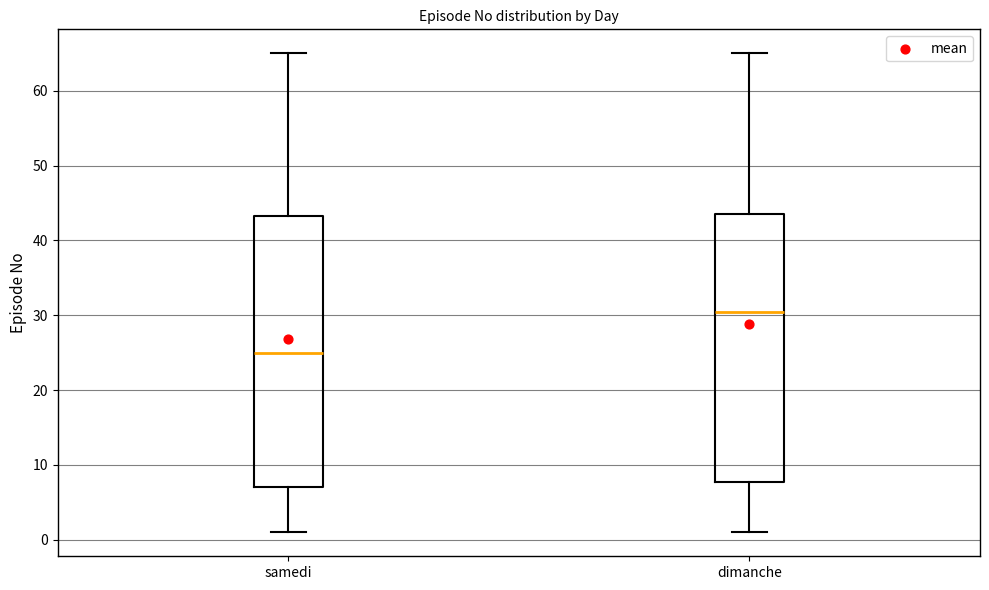

Which box's median line is the highest?

dimanche